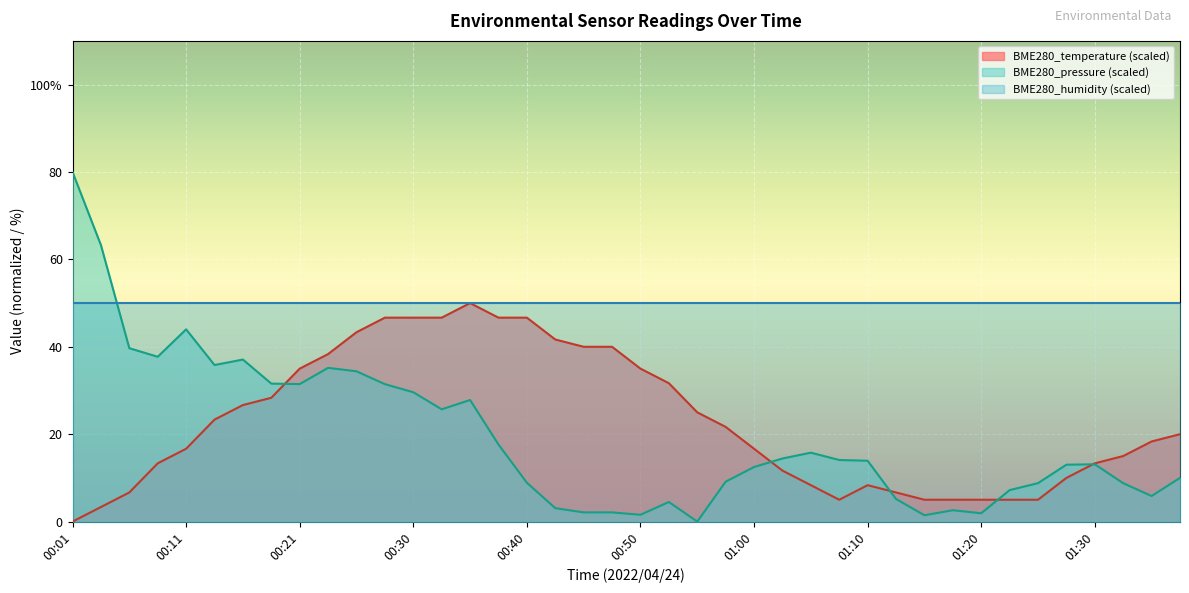

At which label is BME280_temperature closest to 25?

00:55